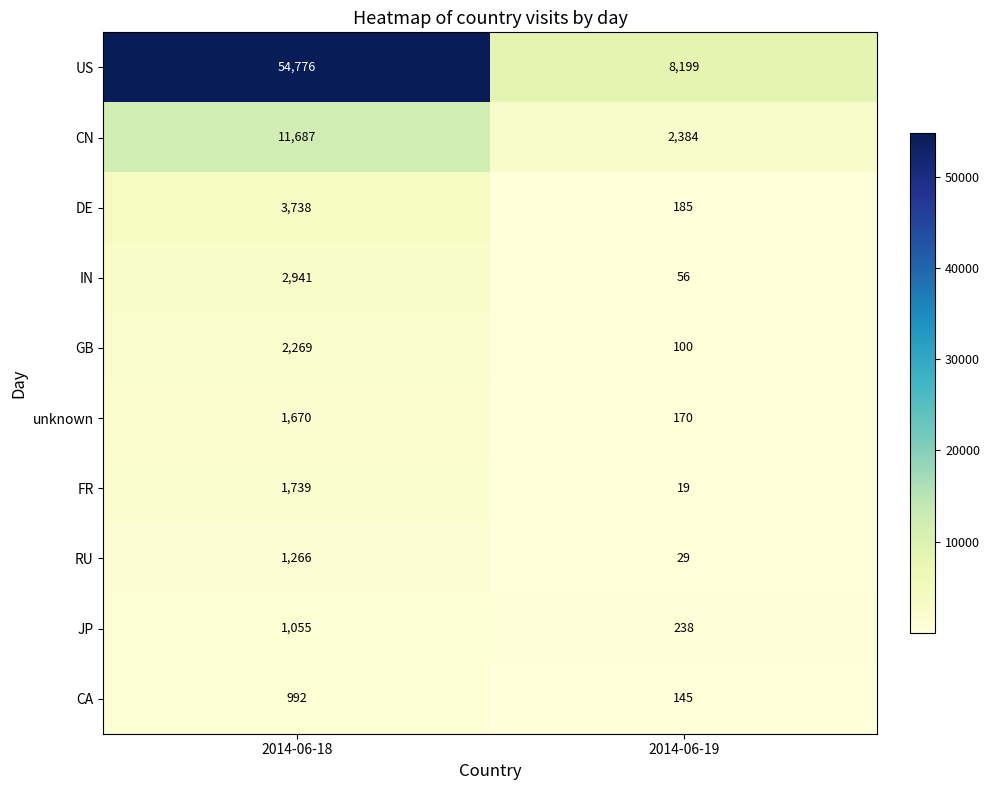

At which category is the sum across all series the highest?

2014-06-18